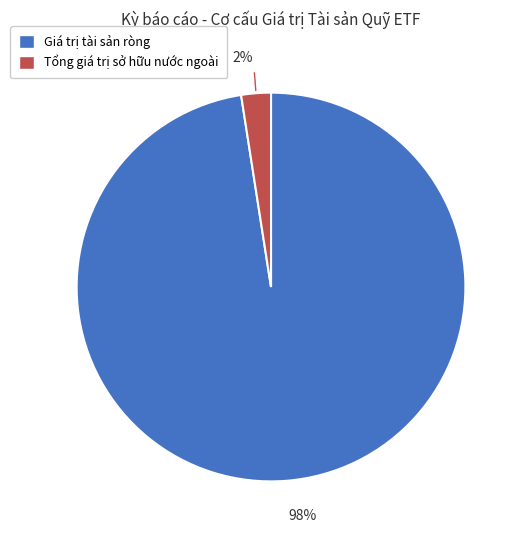

Count the number of slices in the pie.

2